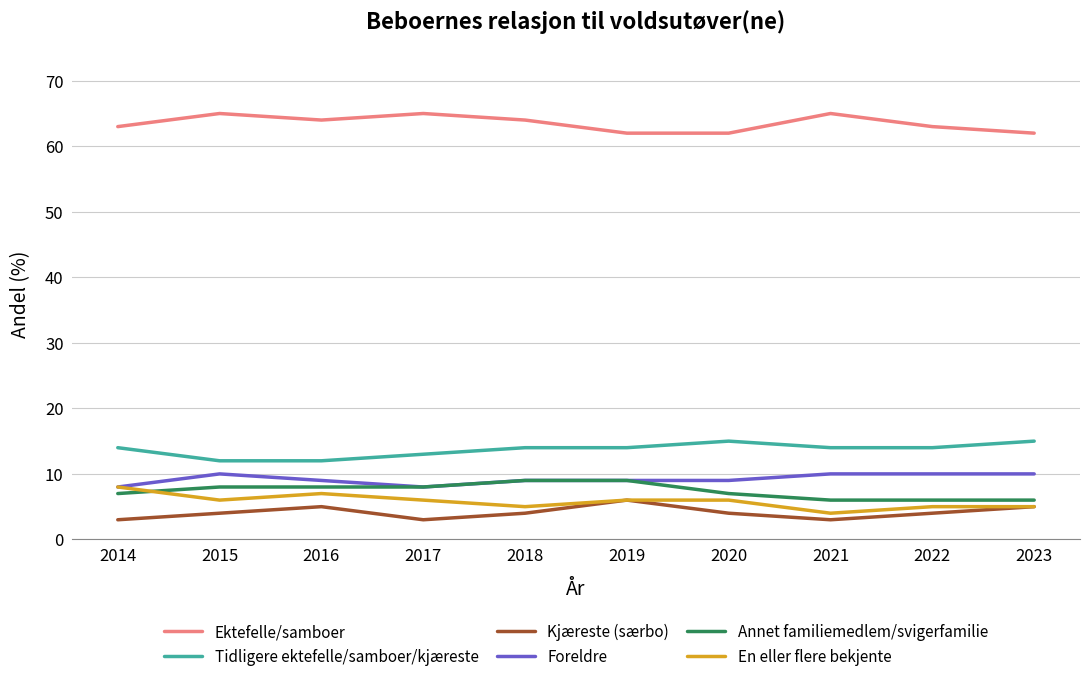

What is the difference between the Annet familiemedlem/svigerfamilie values at 2016 and 2019?

1